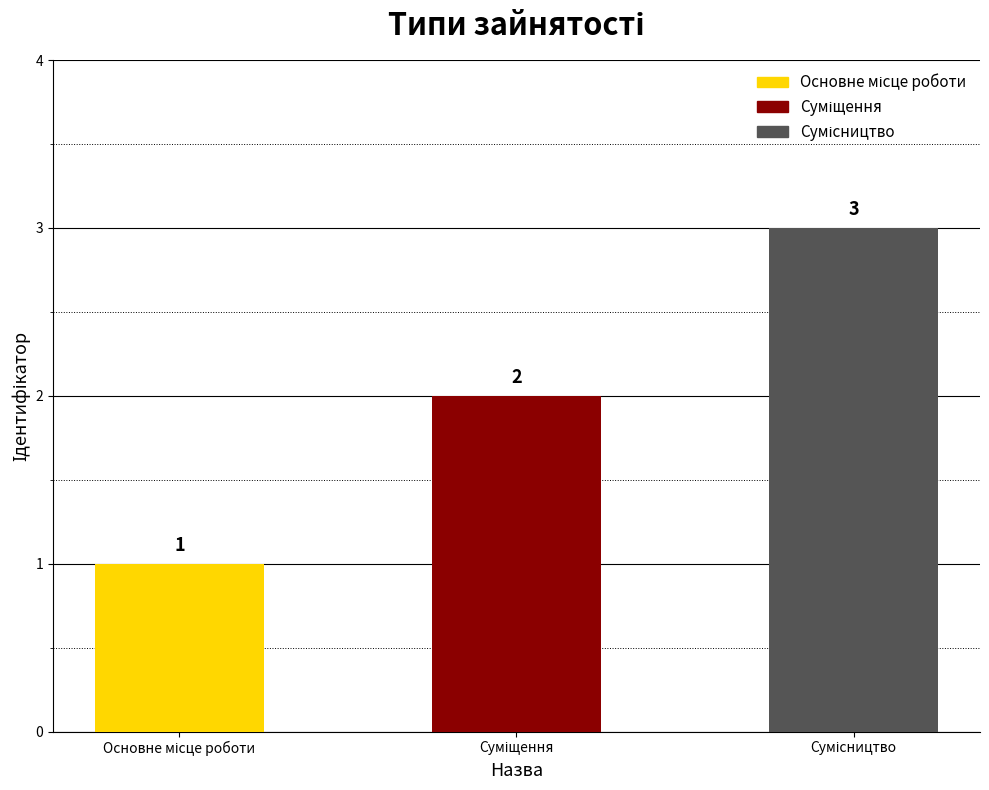

What is the sum of all values?

6